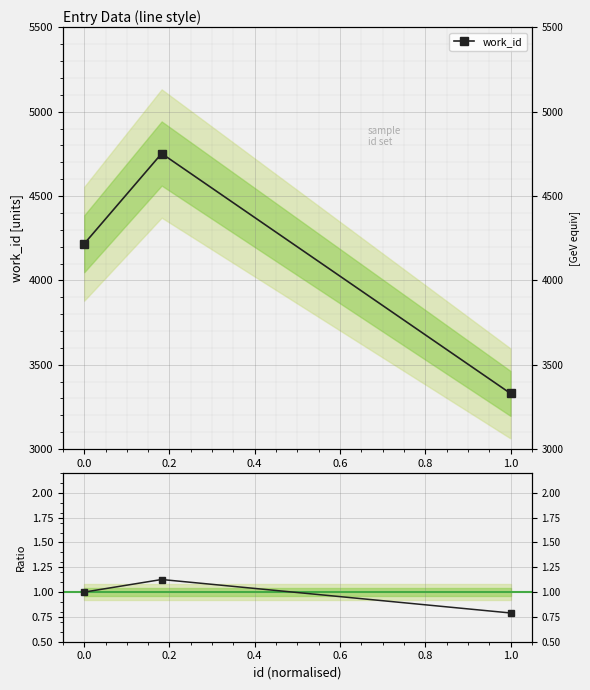

Which series has the widest spread of values?

work_id